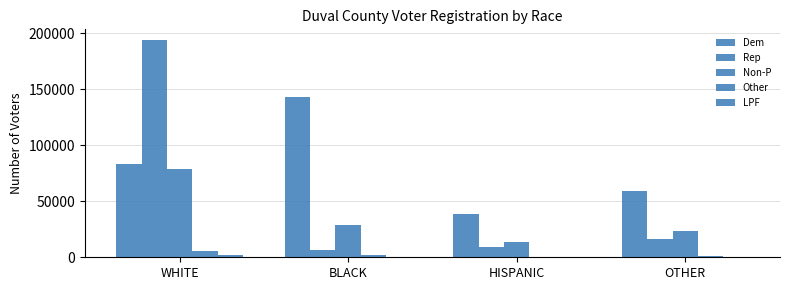

At which category is the sum across all series the highest?

WHITE